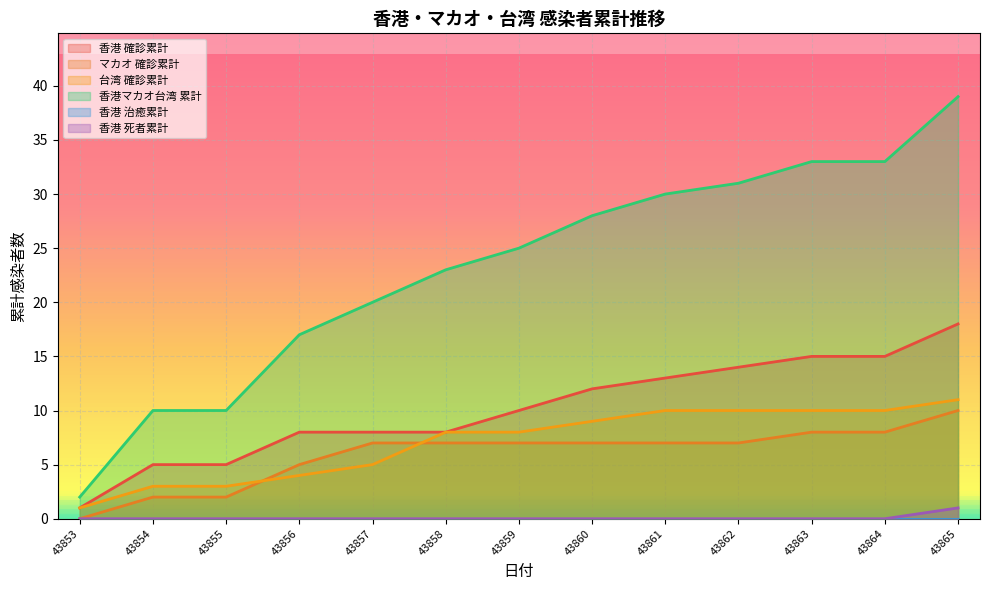

Which series changed the most between 43855 and 43856?

香港マカオ台湾 累計